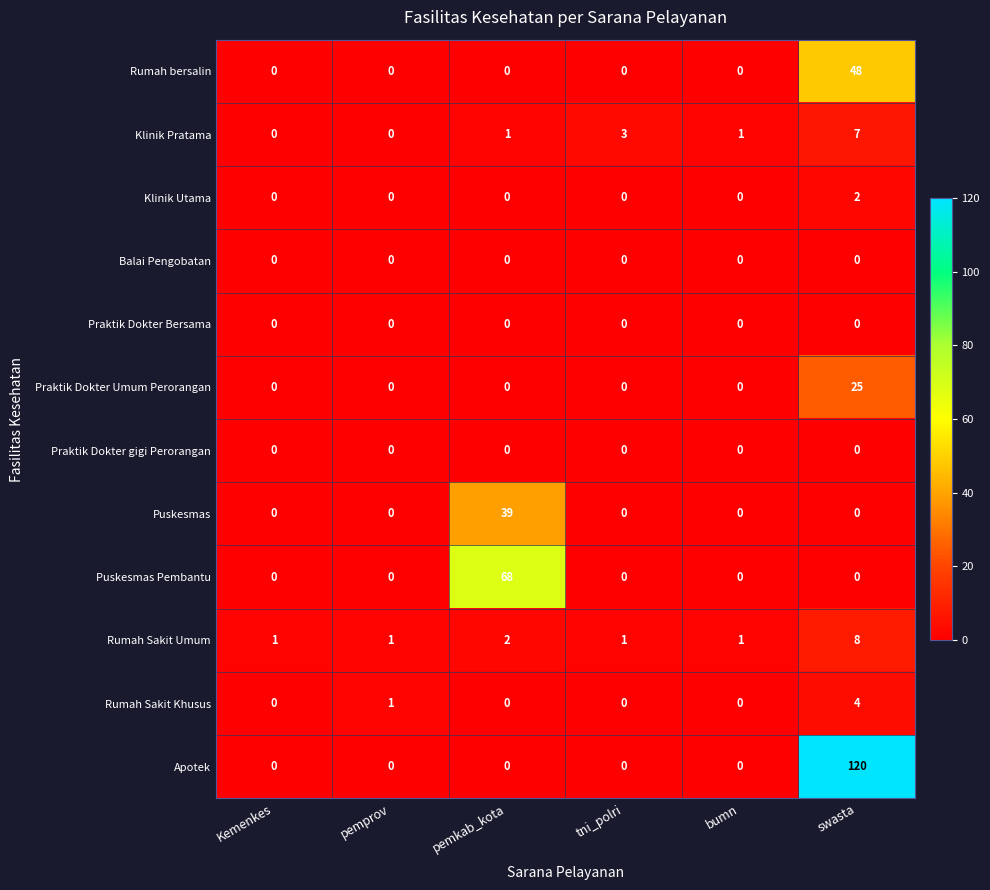

Between Kemenkes and tni_polri, which series saw the biggest shift?

Klinik Pratama